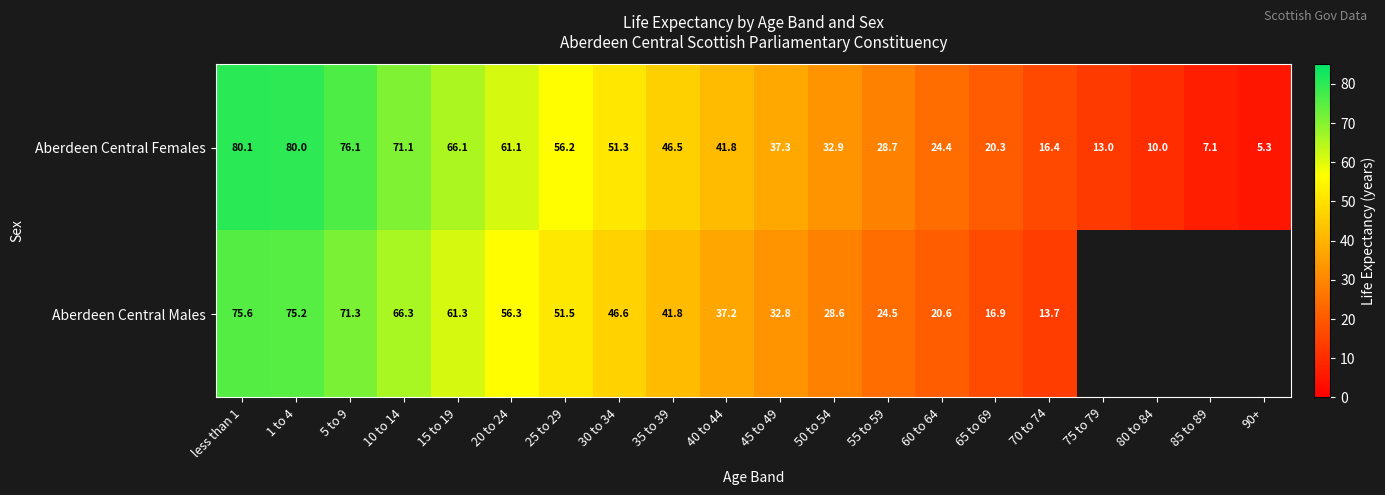

At which category is the sum across all series the highest?

less than 1